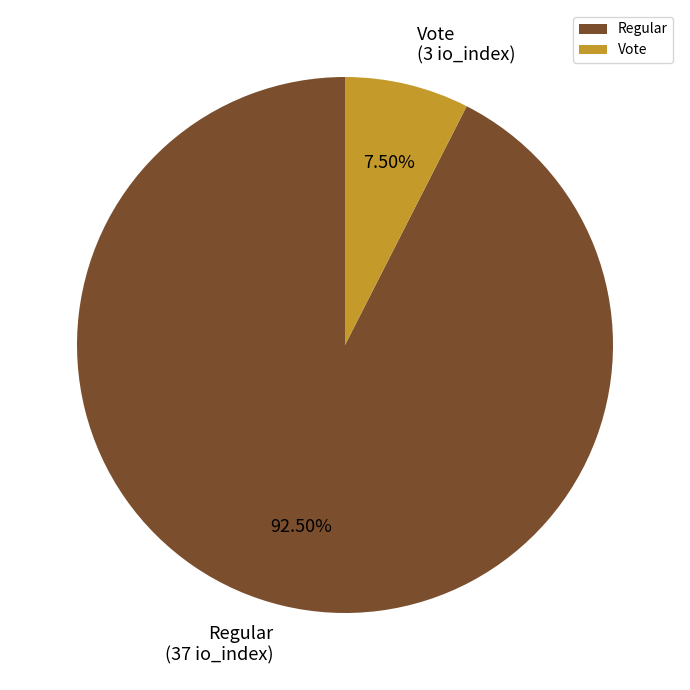

Rank the categories by value from lowest to highest.

Vote, Regular